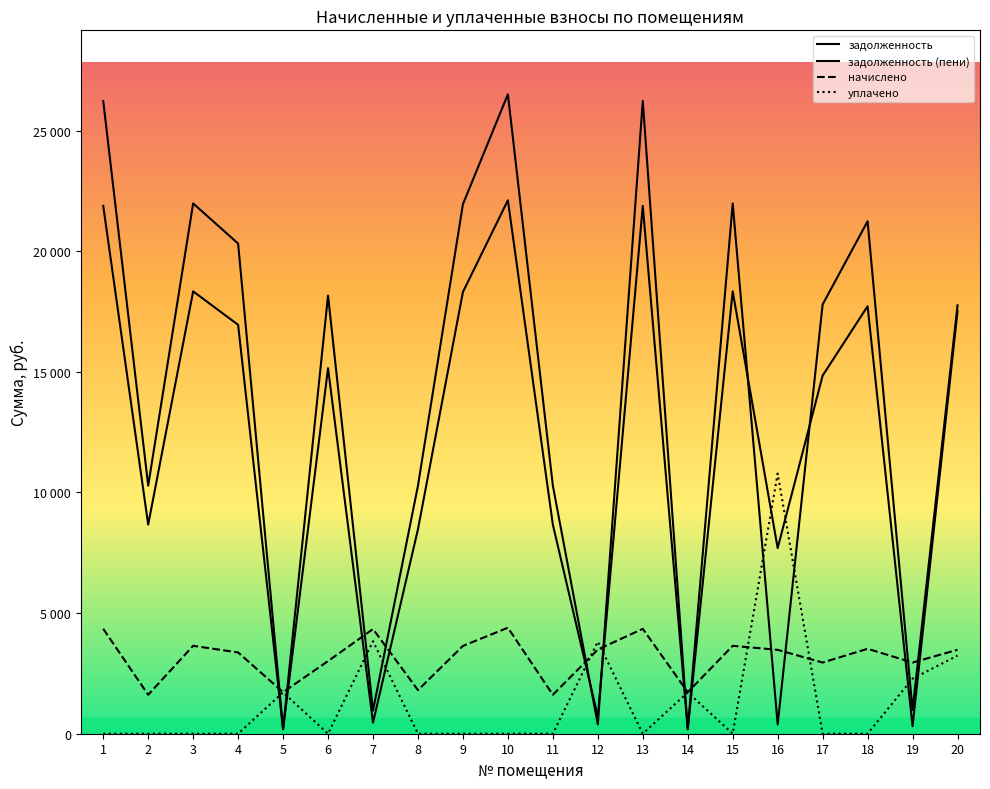

At which label does уплачено reach its peak?

16